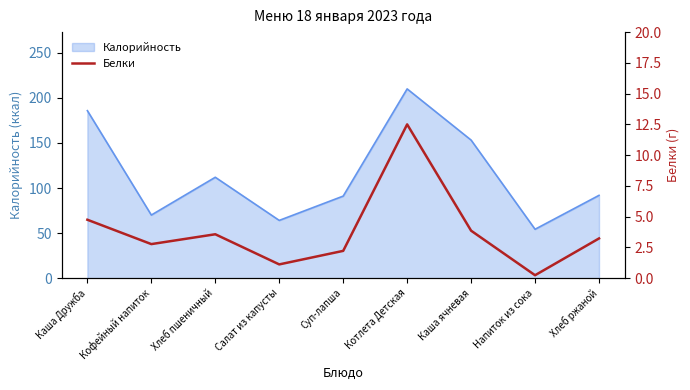

What is the maximum value for Калорийность?

210.0